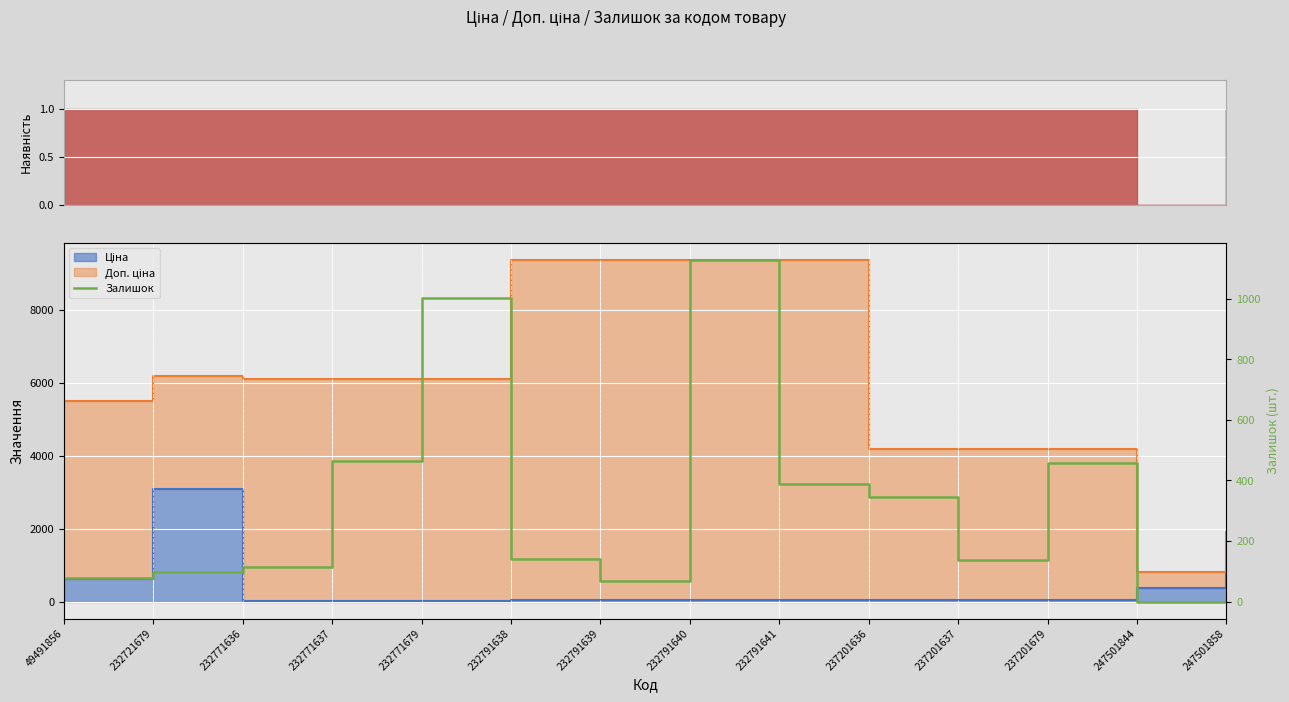

Where is the data nearest to the value 564?

232771637